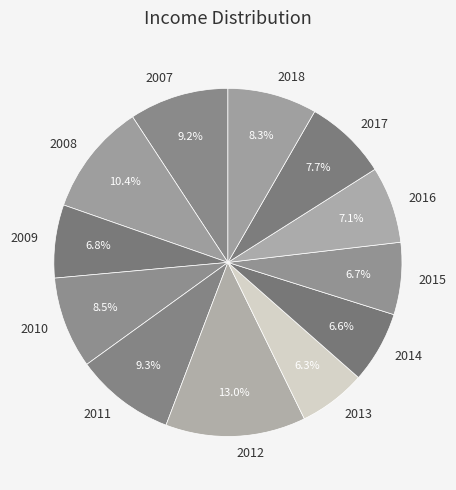

How many segments does this pie chart have?

12